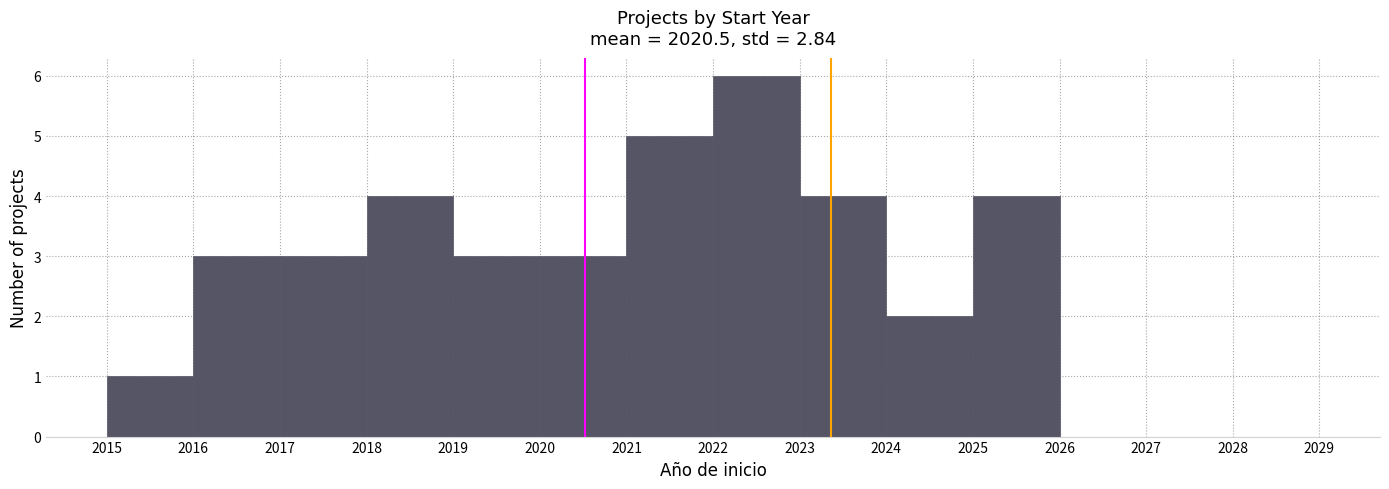

Over which range of the x-axis is the bar tallest?

2022 to 2023